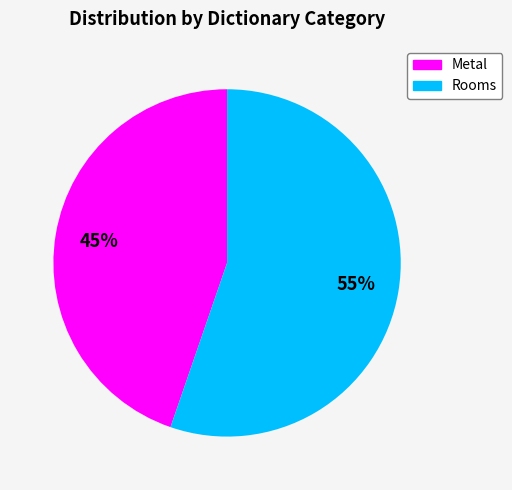

Is it true that Rooms is 55% of the pie?

True